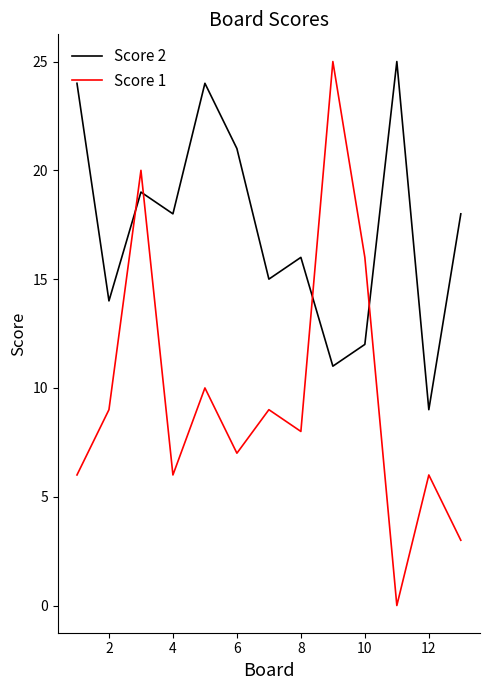

Which series ends up on top after the final intersection of Score 1 and Score 2?

Score 2